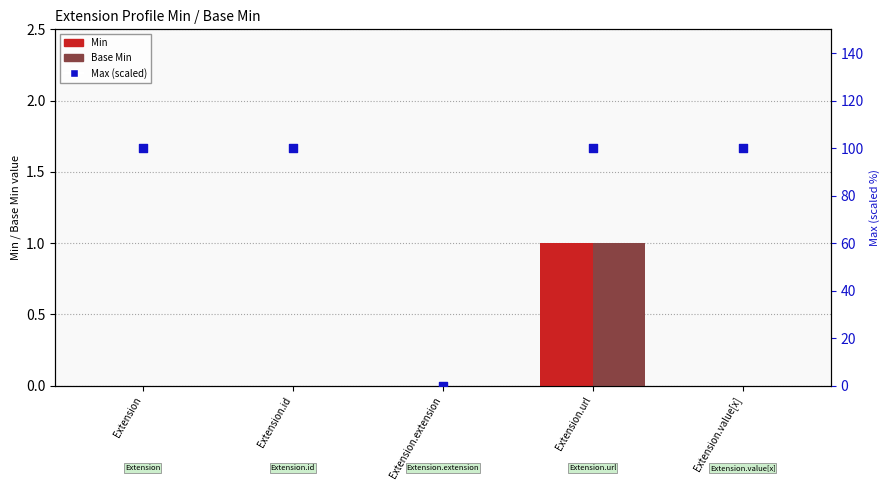

Which series contains the lowest Y value?

Min